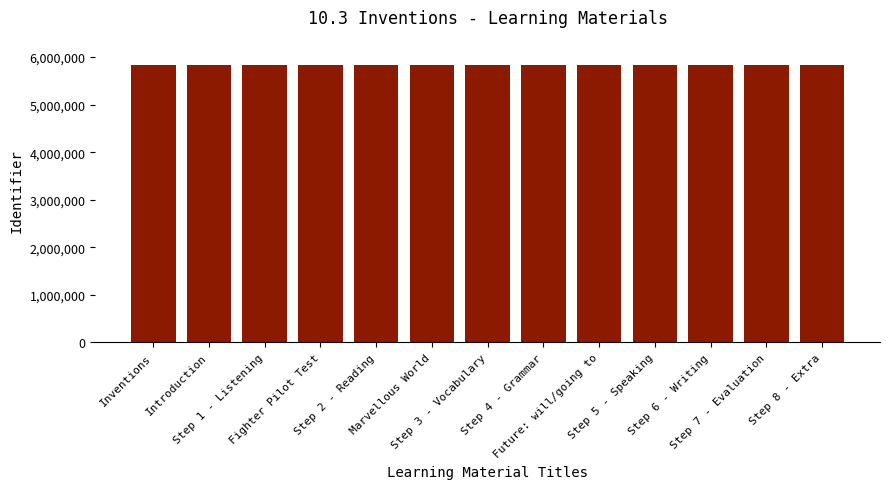

What is the value of the 10th bar from the left?

5839341